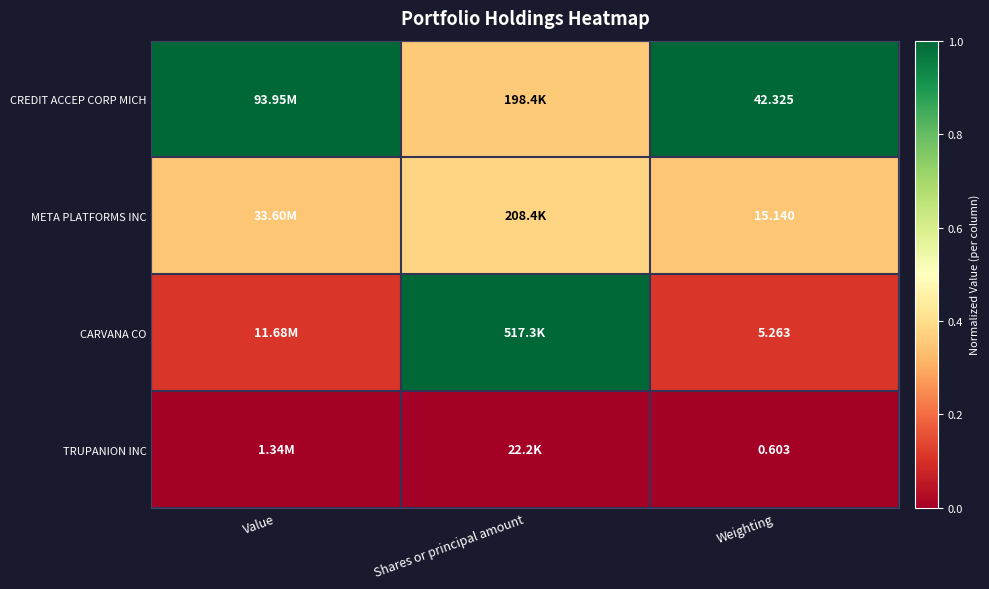

Count the META PLATFORMS INC values in the range 0 to 1.

3